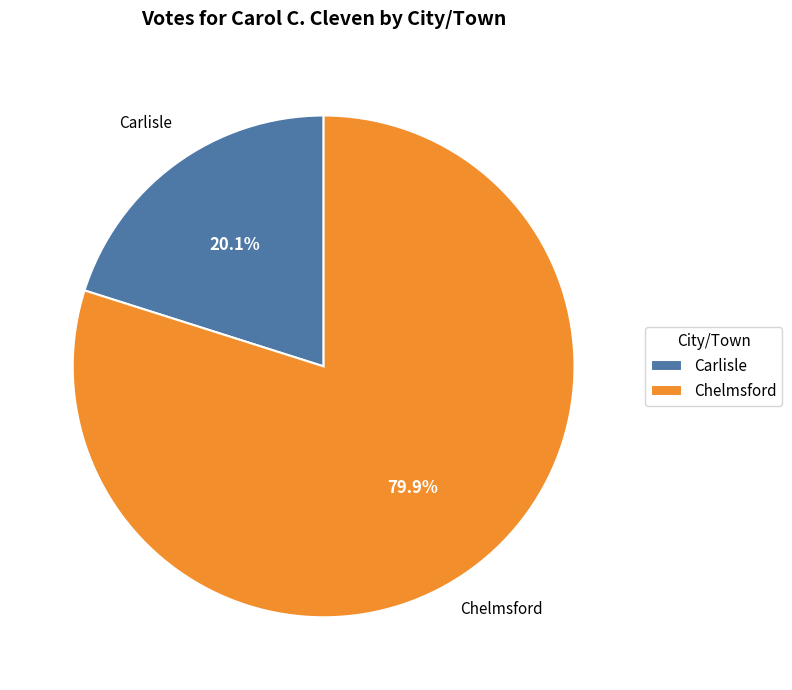

Rank the categories by value from lowest to highest.

Carlisle, Chelmsford